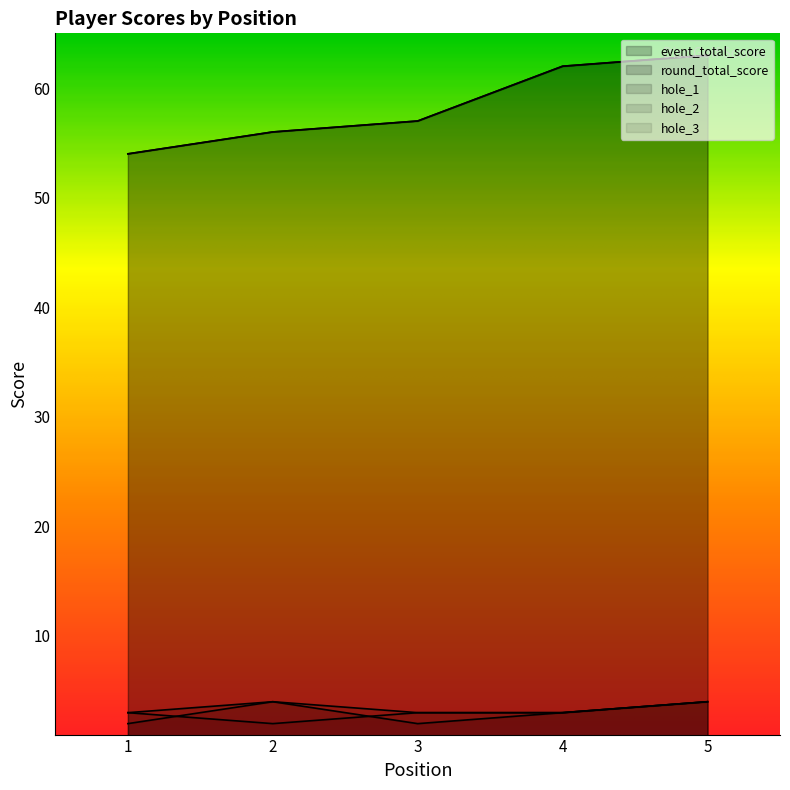

At which label is round_total_score closest to 58?

3